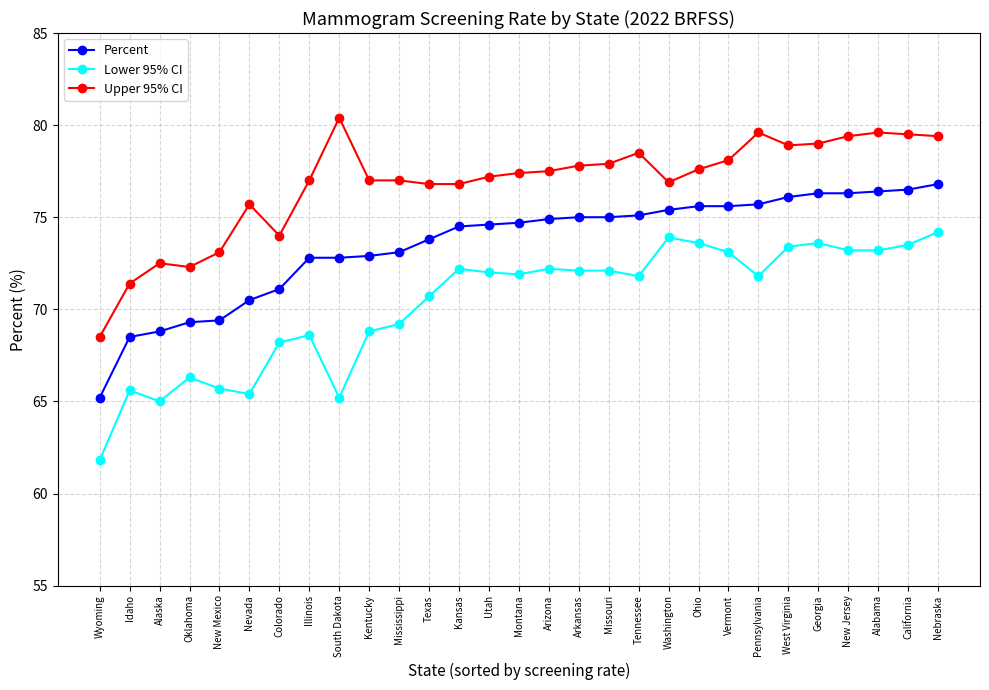

Count the number of data series in this chart.

3